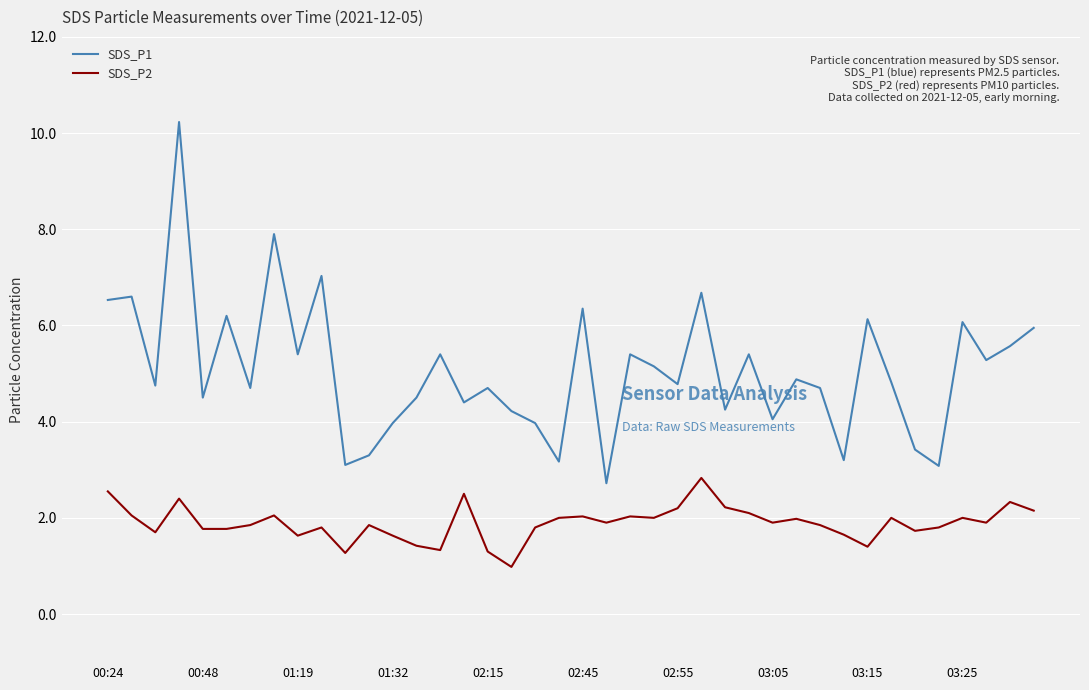

Does the chart have visible grid lines?

Yes